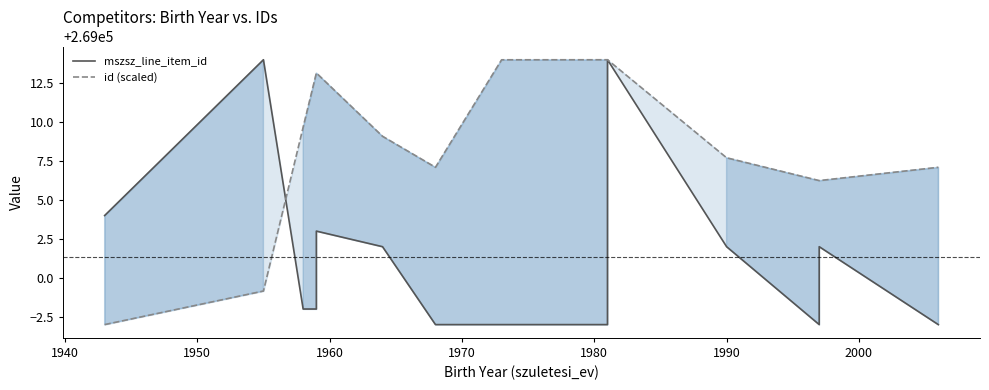

What position from the right is 1980?

7